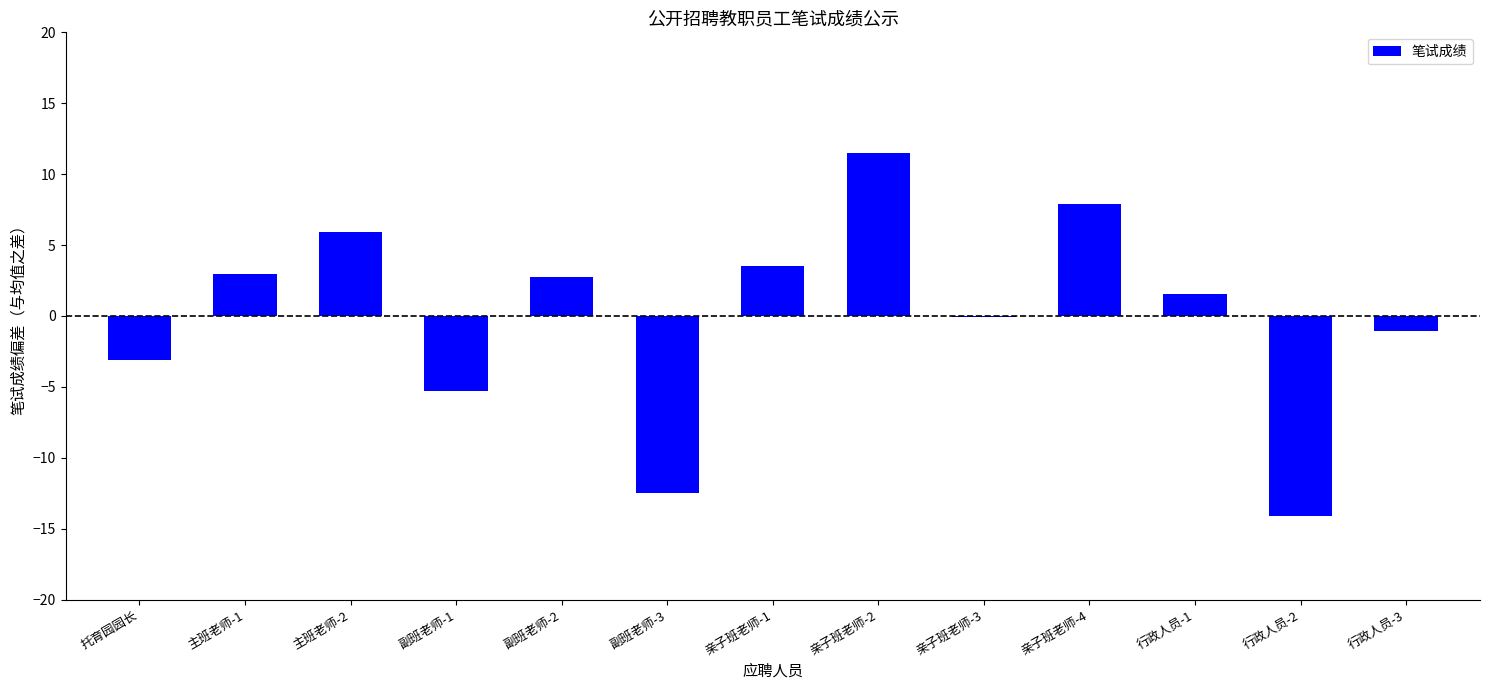

Where is the data nearest to the value -1?

行政人员-3